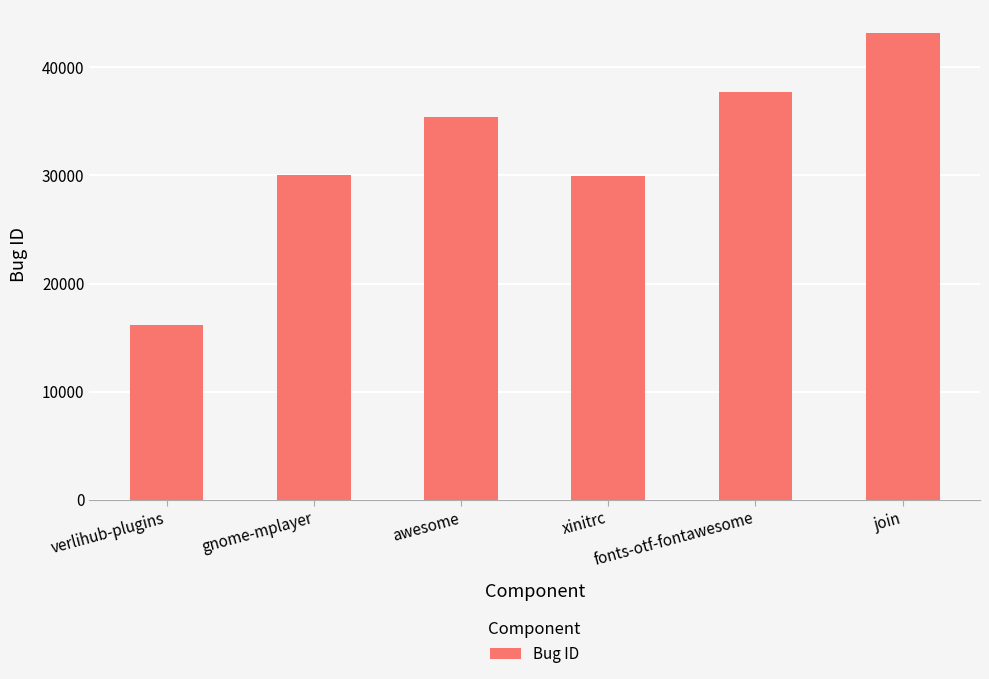

What is the difference between the second highest and minimum values?

21552